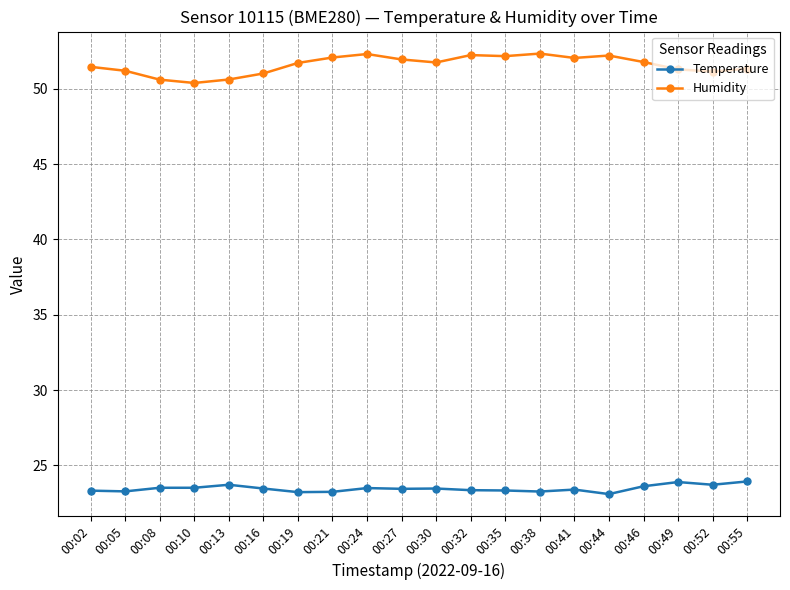

What is the value of the Temperature point at the 9th from the left?

23.5